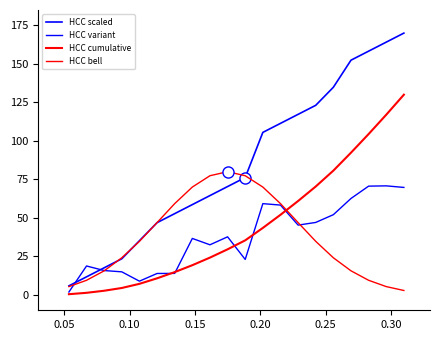

Which series has the largest total across all categories?

HCC scaled